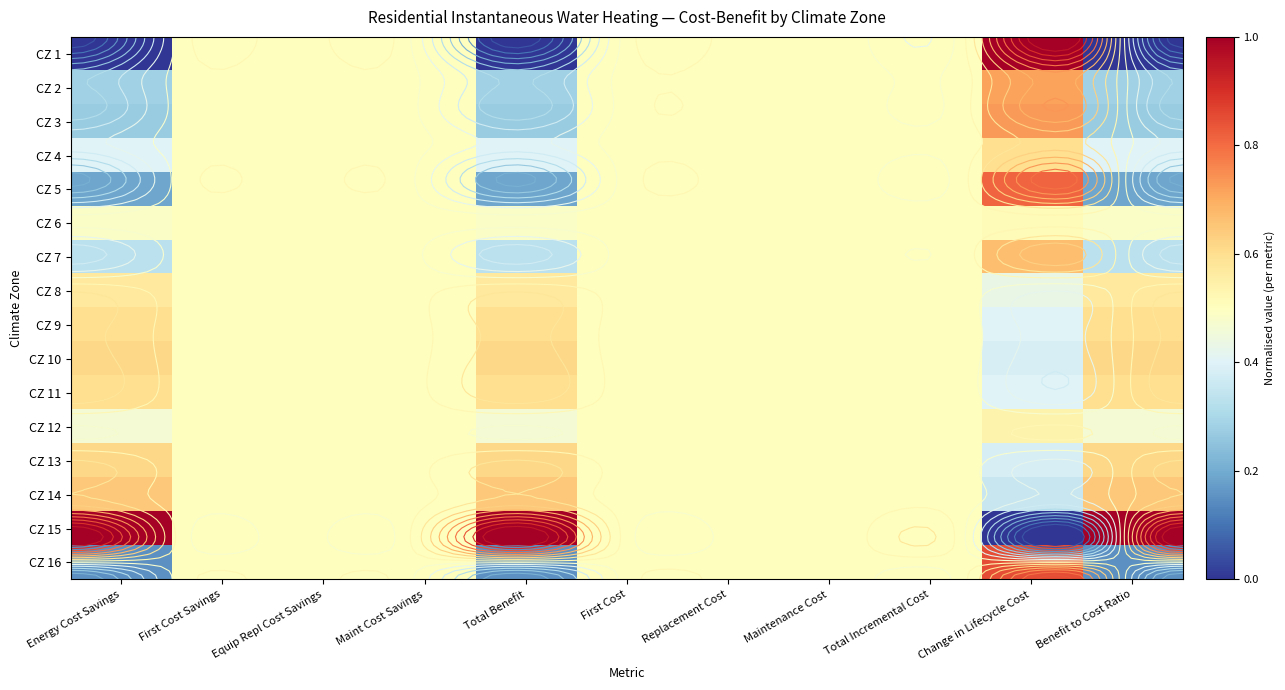

List the series in order of their peak value, lowest first.

CZ 6, CZ 12, CZ 8, CZ 4, CZ 9, CZ 11, CZ 10, CZ 13, CZ 14, CZ 7, CZ 2, CZ 3, CZ 5, CZ 16, CZ 1, CZ 15